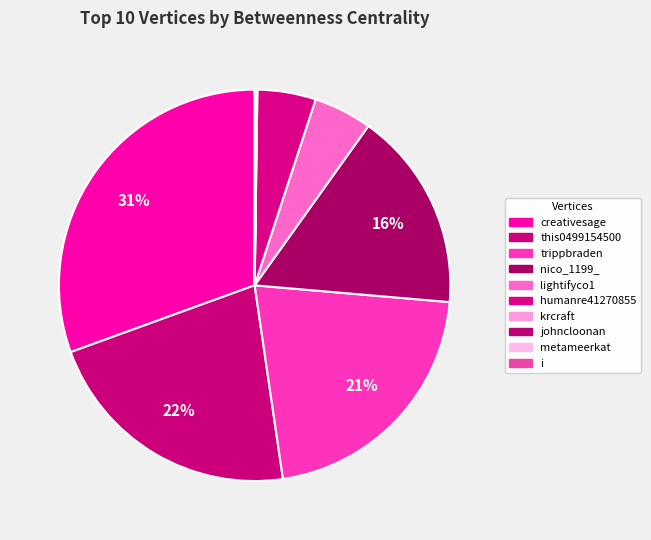

Does krcraft account for over 50% of the chart?

No